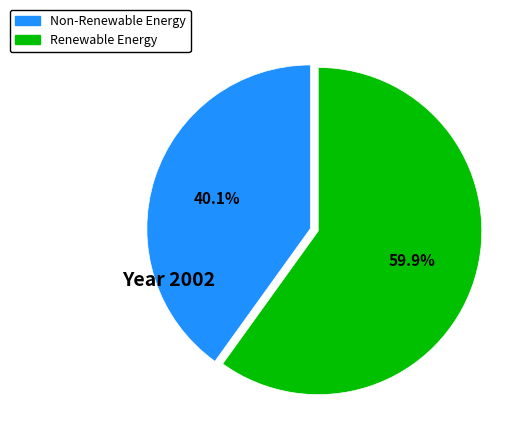

Is there a majority slice in this chart?

Yes